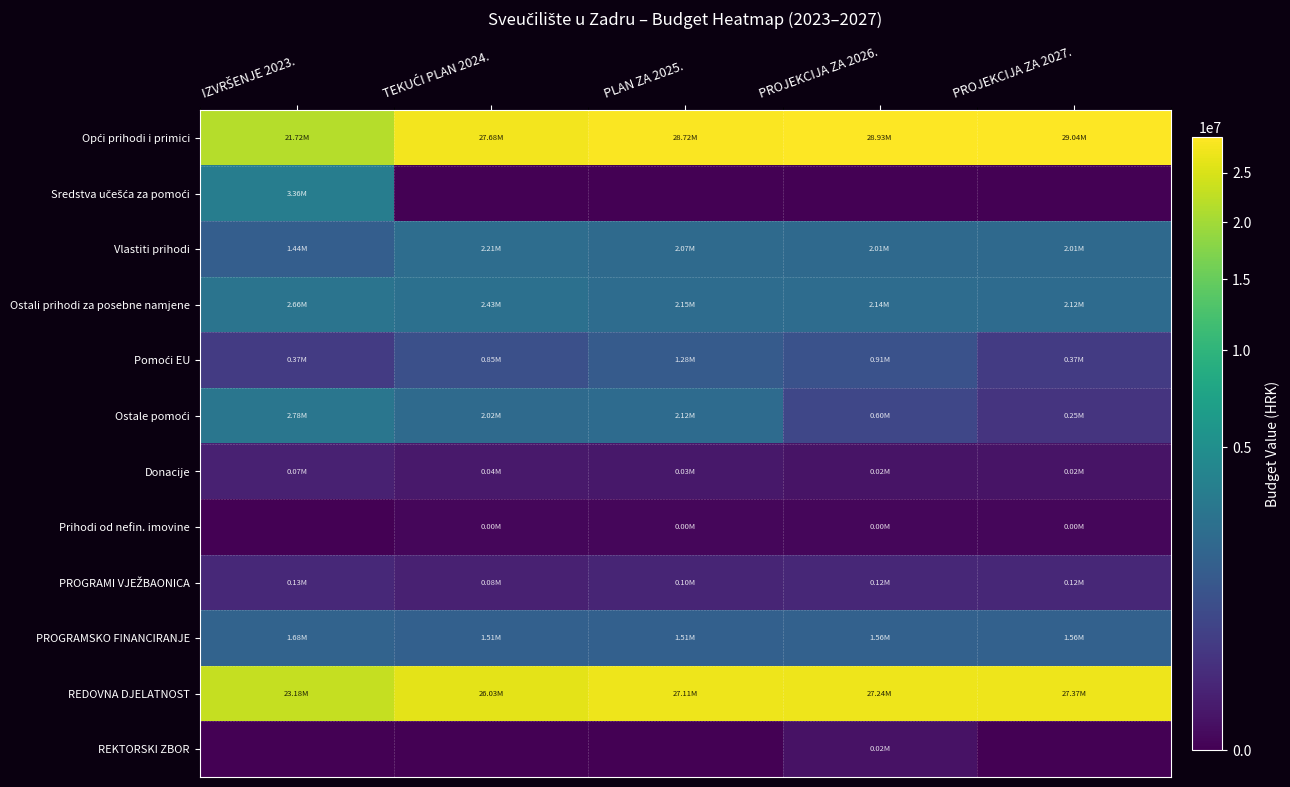

How many data points does each series have?

5